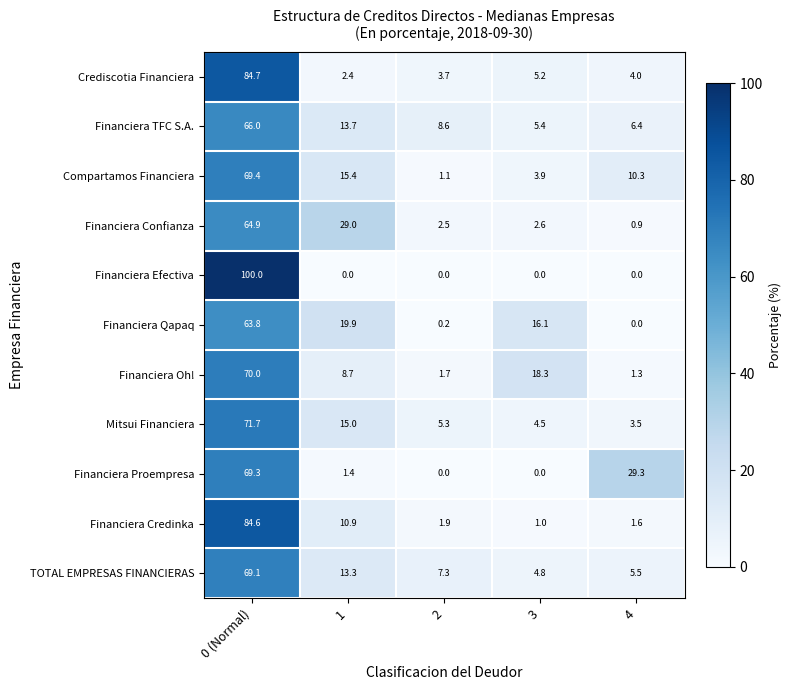

What is the sum of all Financiera Credinka values?

100.0